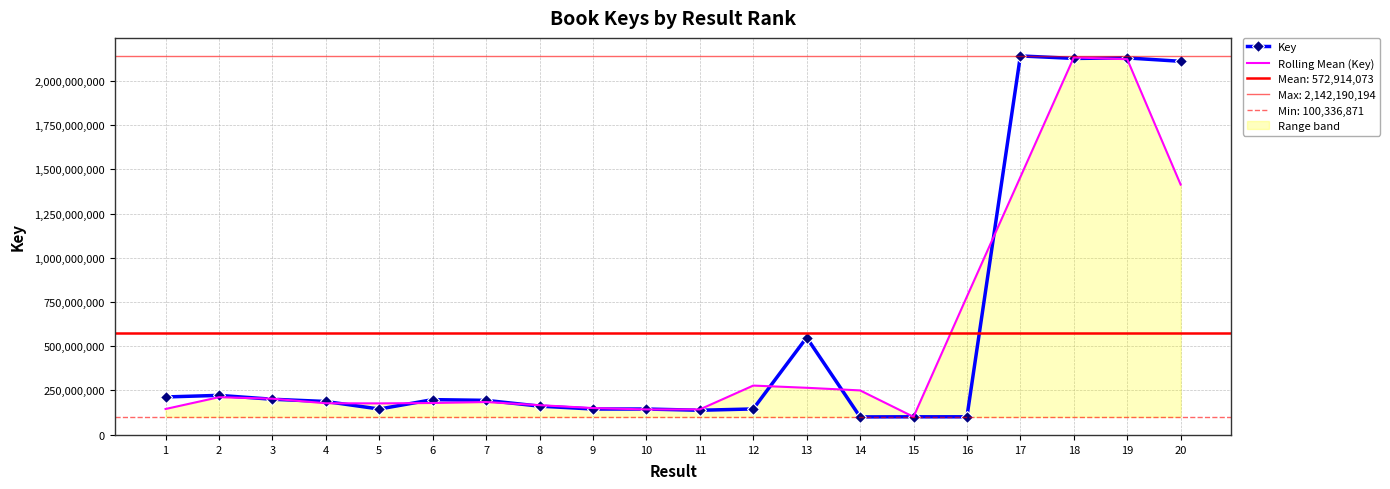

Reading left to right, transcribe all the data shown in this chart.

Key: 213104747.0	222143928.0	200164485.0	187444249.0	144883324.0	197977875.0	193888246.0	161253627.0	144883418.0	144883459.0	137851869.0	145289858.0	549337987.0	100336871.0	100862361.0	100862324.0	2142190194.0	2128144450.0	2130960979.0	2111817200.0
Rolling Mean (Key): 145082891.7	211804386.7	203250887.3	177497352.7	176768482.7	178916481.7	184373249.3	166675097.0	150340168.0	142539582.0	142675062.0	277493238.0	264988238.7	250179073.0	100687185.3	781304959.7	1457065656.0	2133765207.7	2123640876.3	1414259393.0